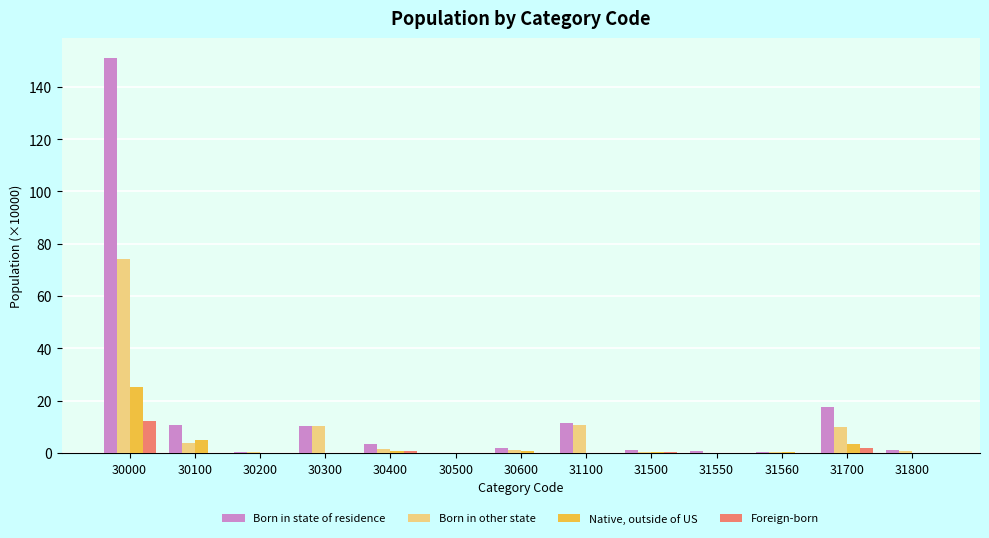

What is the approximate value of Born in other state at 31100?

10.6